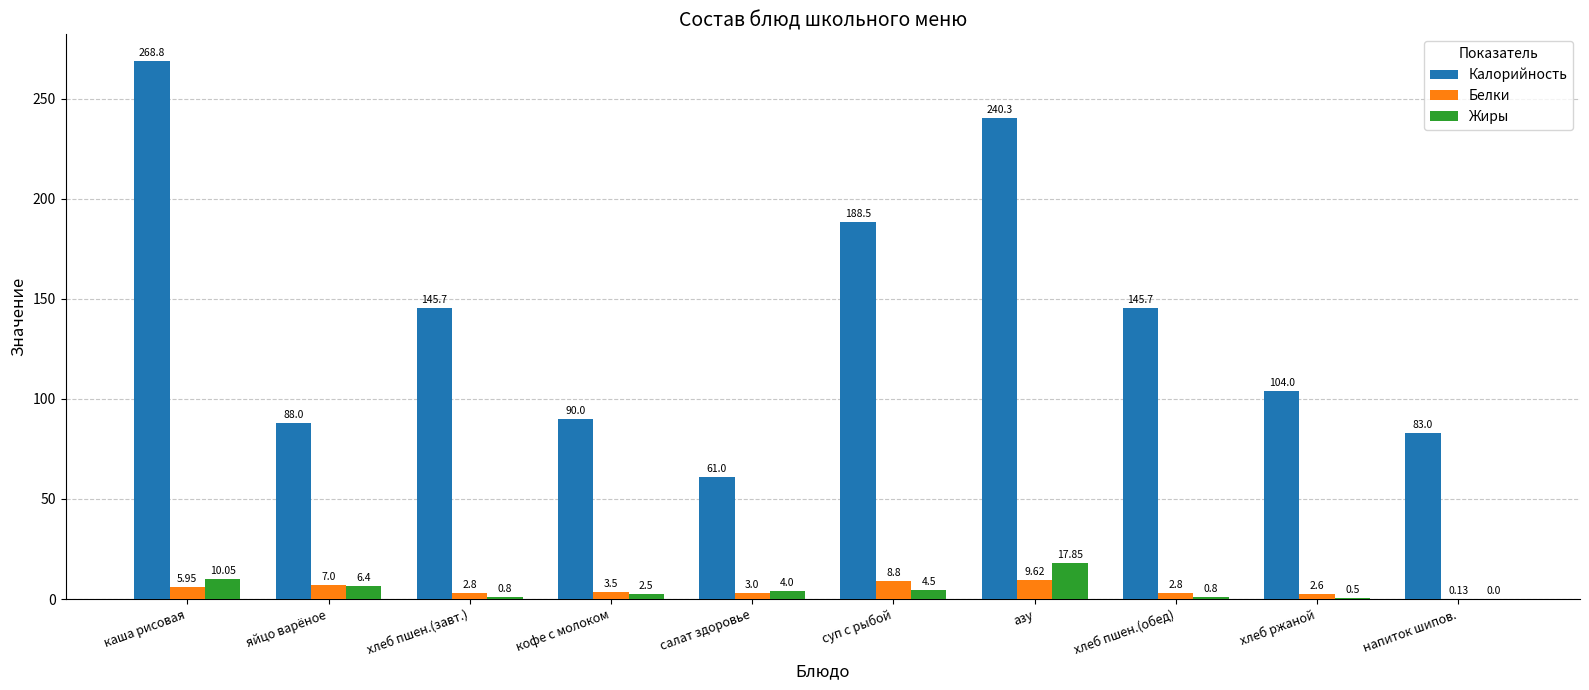

Which label corresponds to the largest value in the chart?

каша рисовая